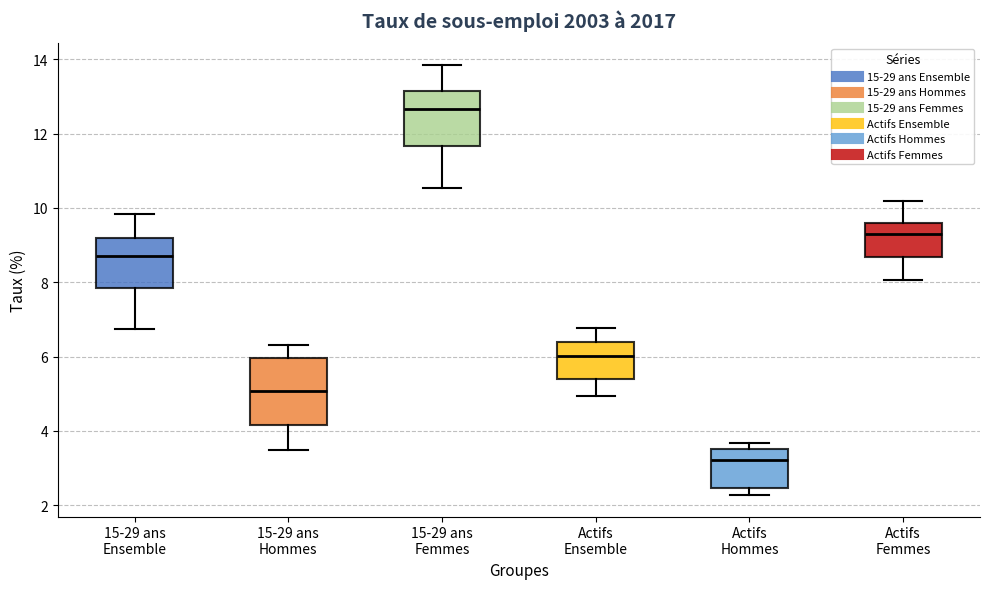

Comparing the boxes themselves (not the whiskers), which one is the tallest?

15-29 ans Hommes